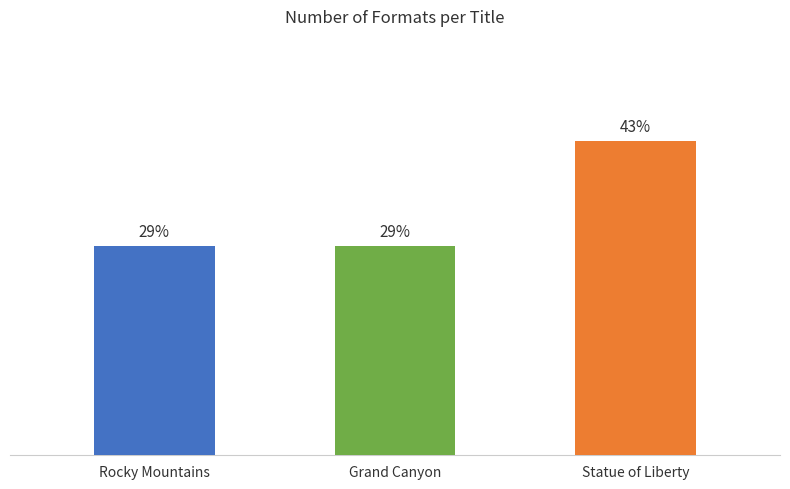

List the labels in order of value, largest first.

Statue of Liberty, Rocky Mountains, Grand Canyon